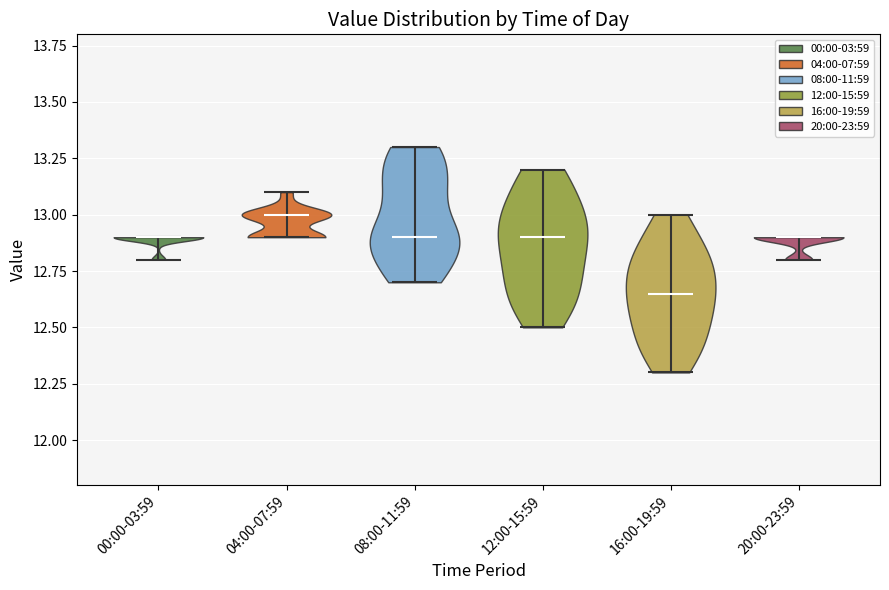

Where does the median line of the violin for 20:00-23:59 sit on the y-axis? The values are not printed on the chart, so give them approximately, as read against the axis.

12.90